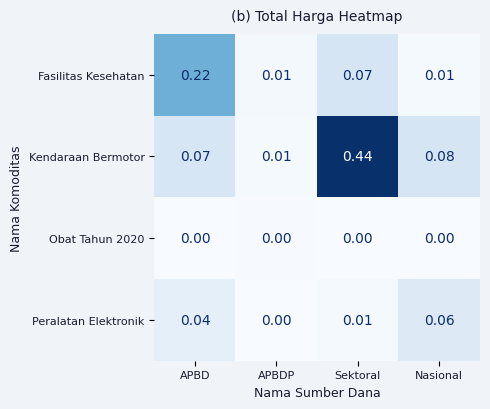

Which series has the largest range (max minus min)?

Kendaraan Bermotor